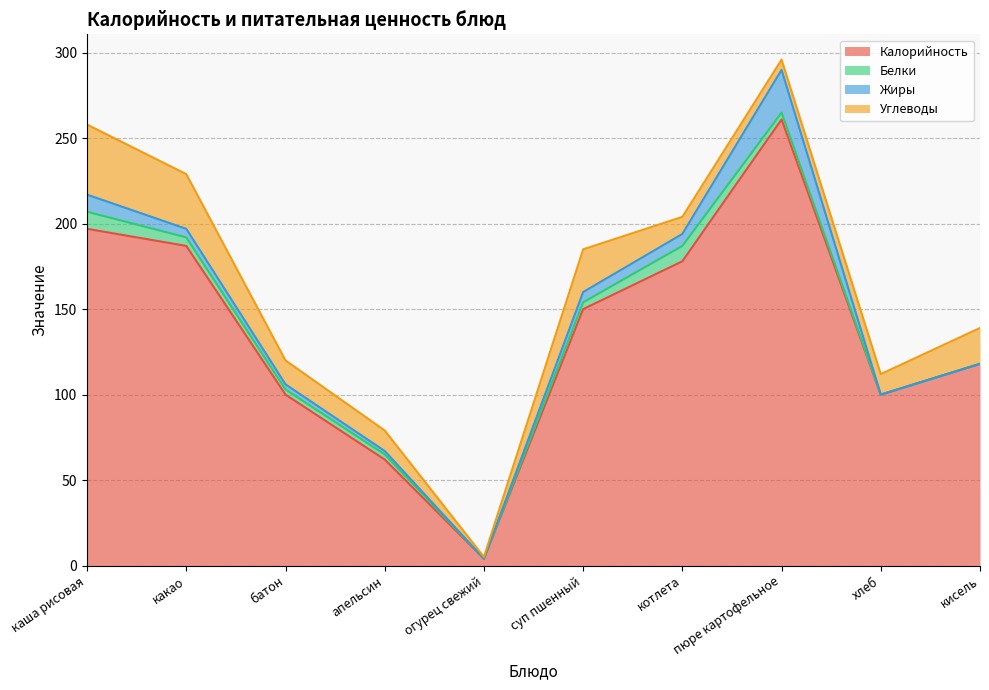

Reading right to left, extract all data points from this chart.

Калорийность: 118	100	261	178	150	4	62	100	187	197
Белки: 0	0	4	9	4	0	3	3	5	10
Жиры: 0	0	25	7	6	0	2	3	5	10
Углеводы: 21	12	6	10	25	1	12	14	32	41